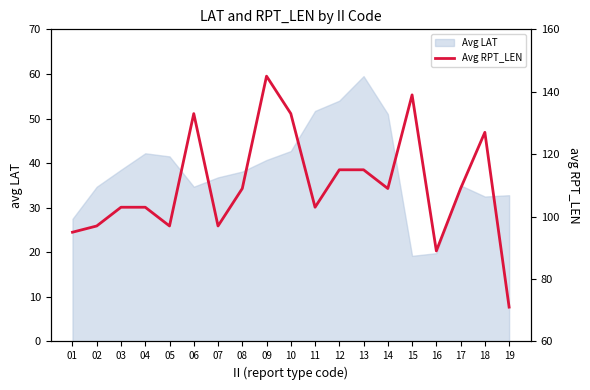

Where does the data first go above 109?

06